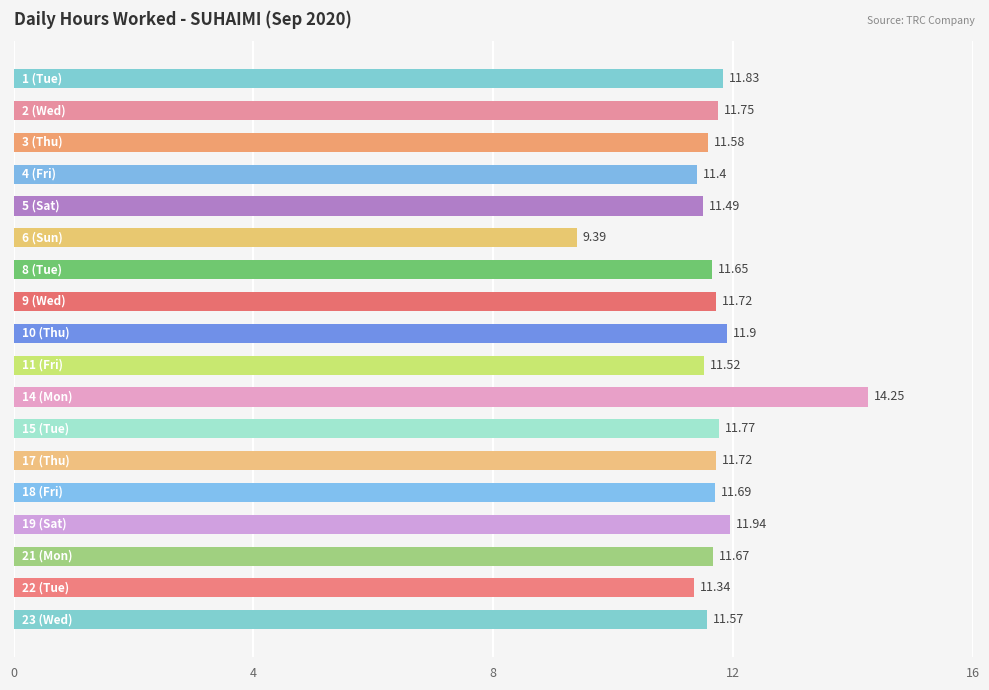

What is the average value?

11.7